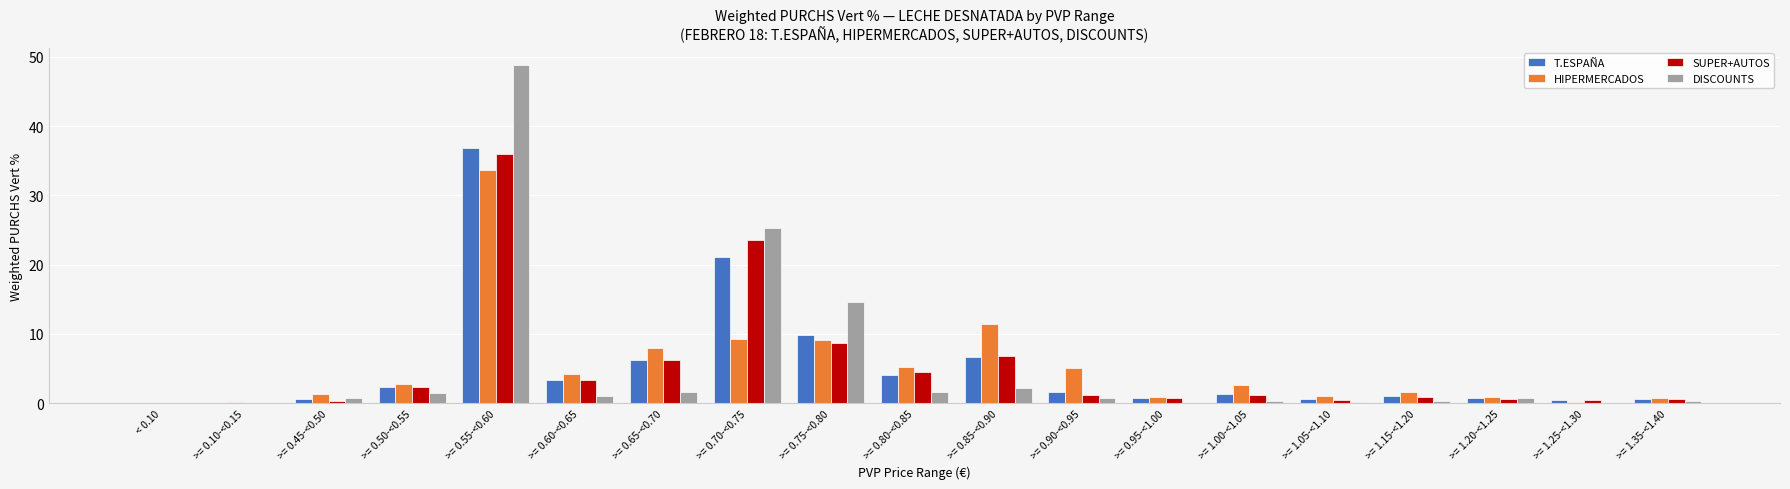

What is the maximum value shown in the chart?

48.9